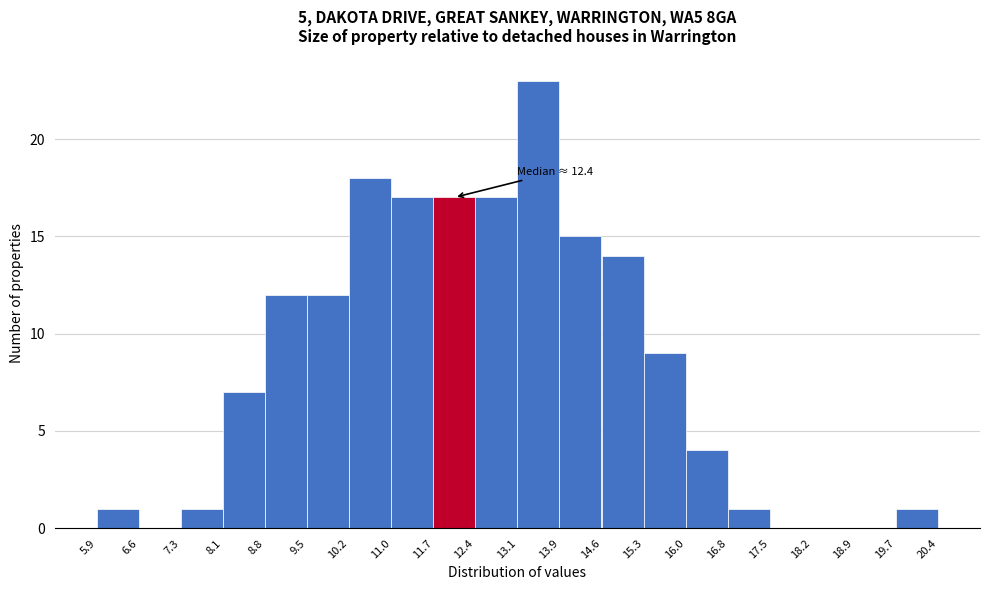

Which range on the x-axis has the tallest bar?

13.1 to 13.9